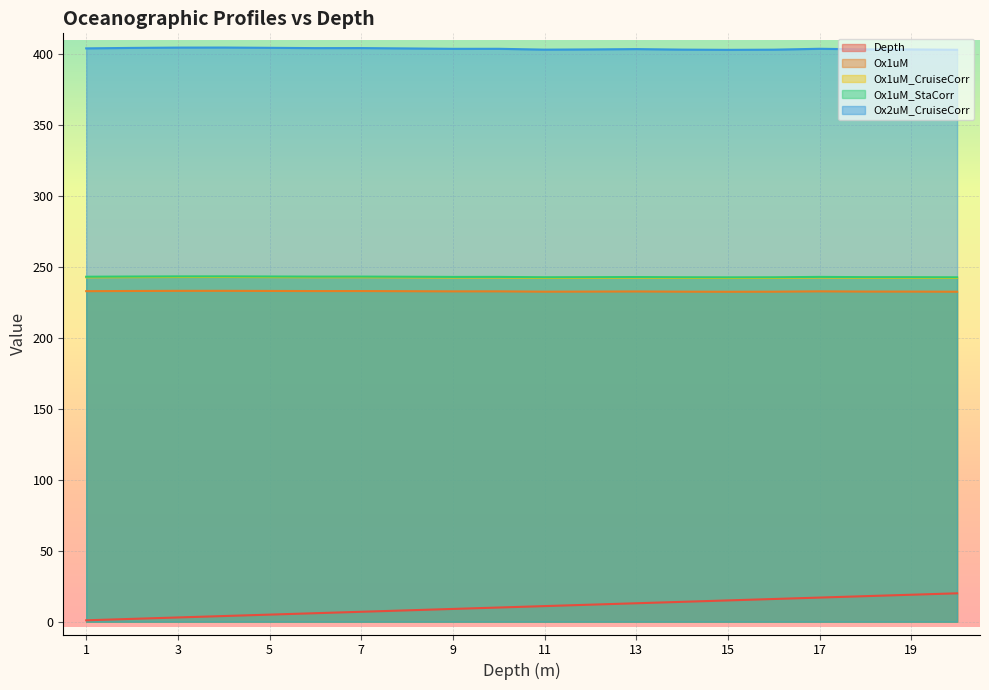

Is it true that Ox1uM equals 151.8 at 4?

False